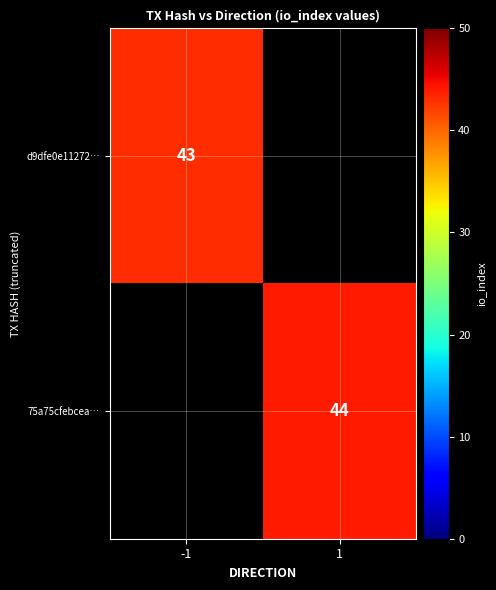

The value of d9dfe0e11272… at -1 is 43. True or false?

True